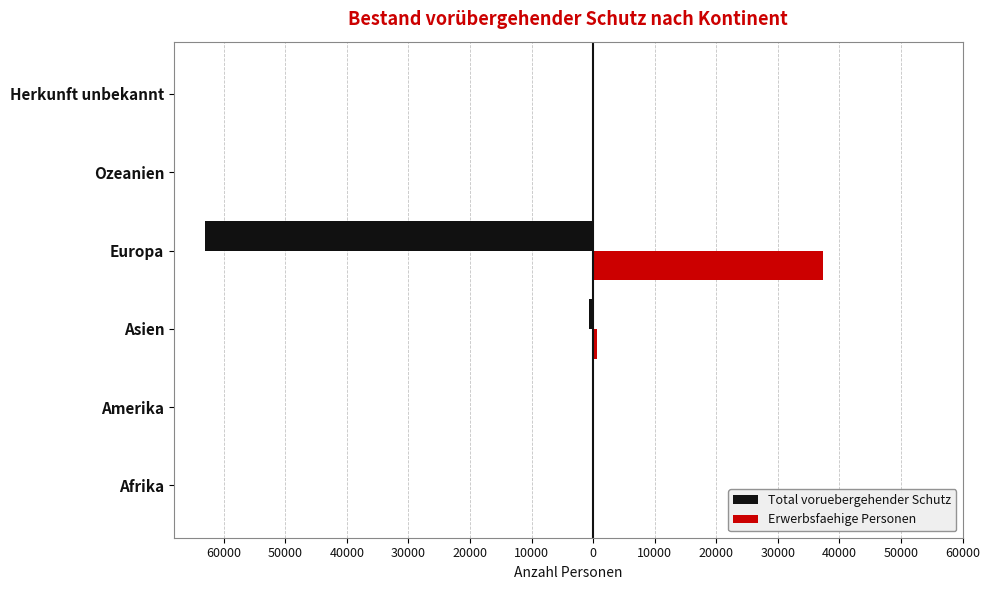

What are all the series names shown in the legend?

Total voruebergehender Schutz, Erwerbsfaehige Personen